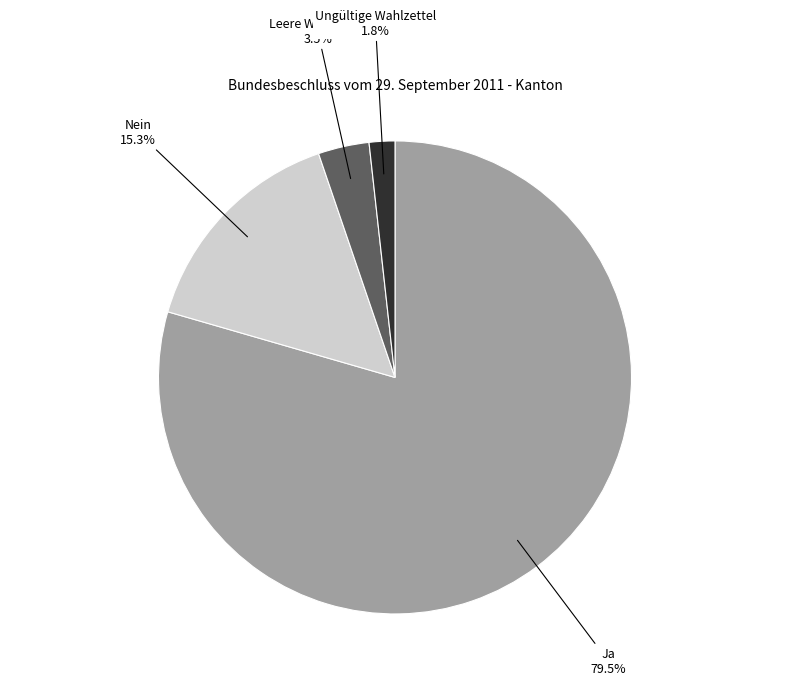

Is there any slice that represents more than half of the pie?

Yes